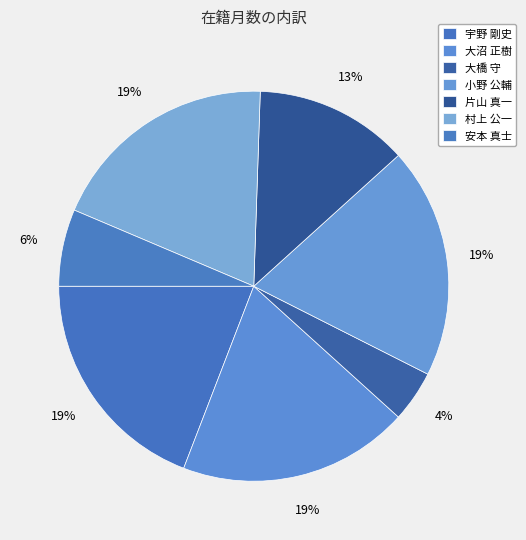

How many slices are in this pie chart?

7